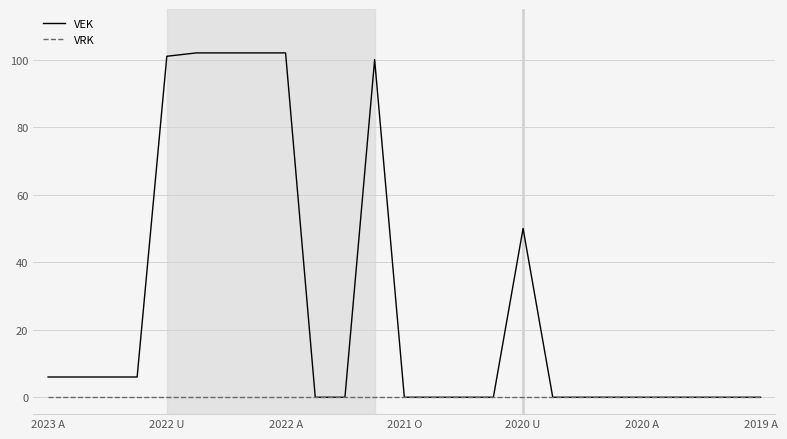

Which series has the widest spread of values?

VEK